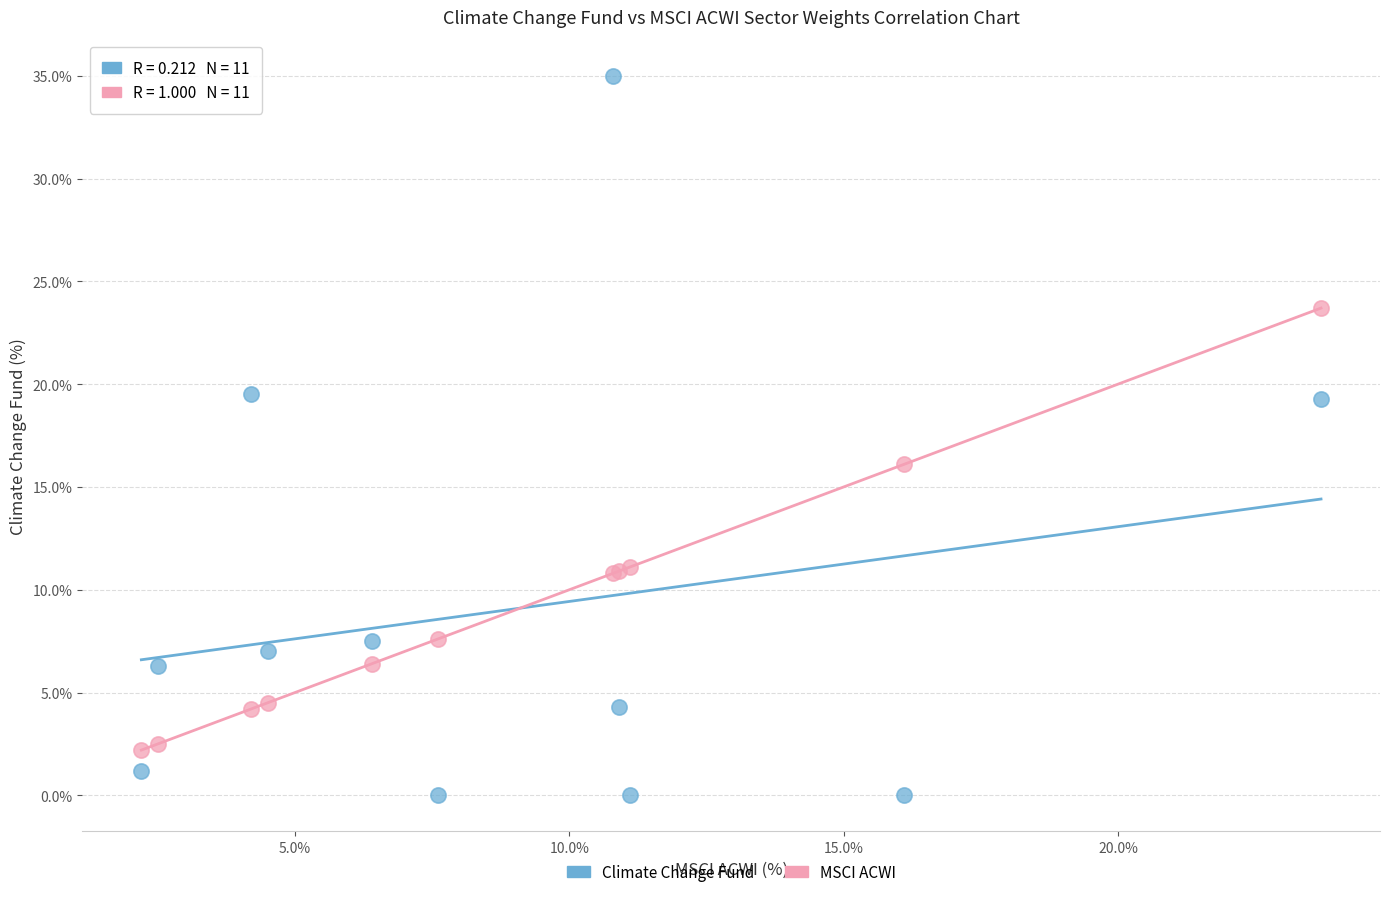

Which series has the widest spread of Y values?

Climate Change Fund